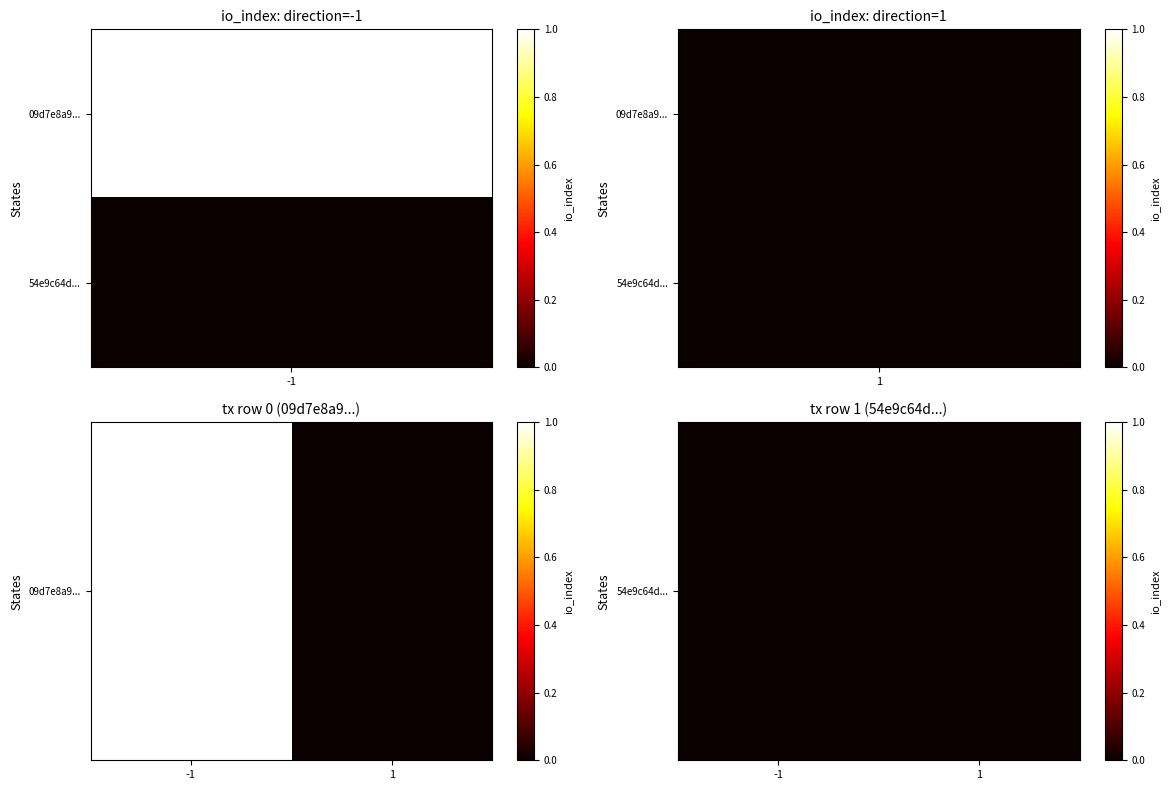

Rank the series by their maximum value, from highest to lowest.

09d7e8a9204eb3b325b71a0a3a2fd03436b8444, 54e9c64d4951b00f98b94c907b24a2950996042